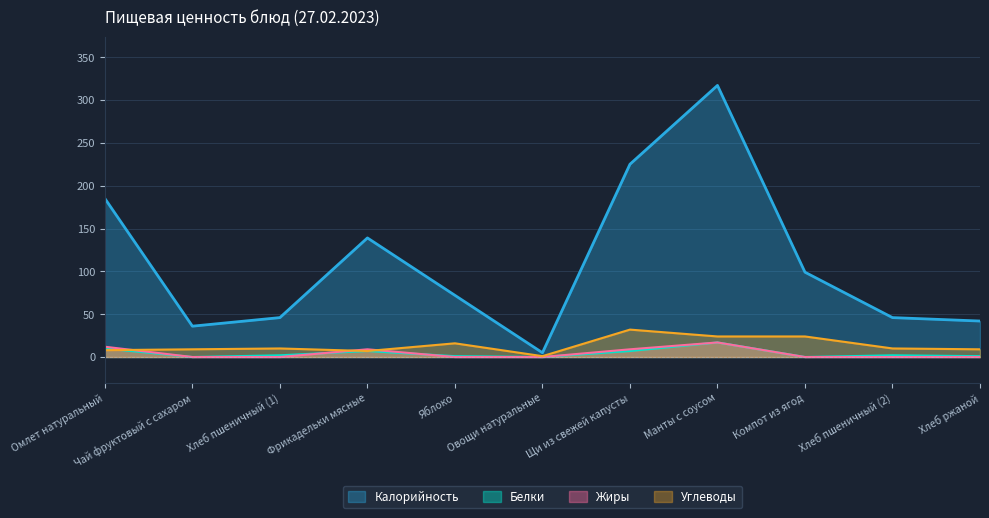

What is the total value across all series at Чай фруктовый с сахаром?

45